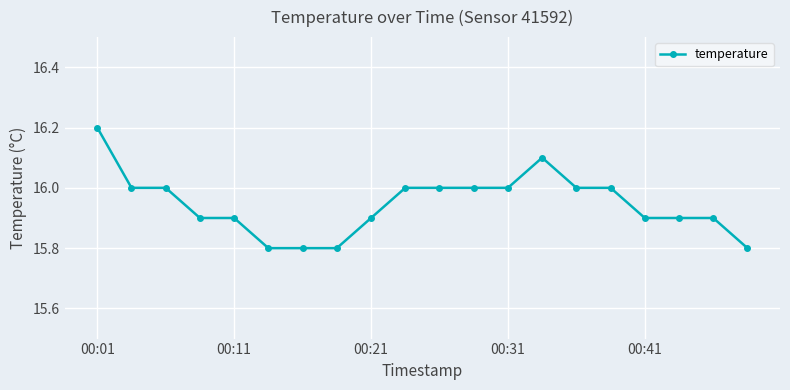

What is the difference between the maximum and second lowest values?

0.4